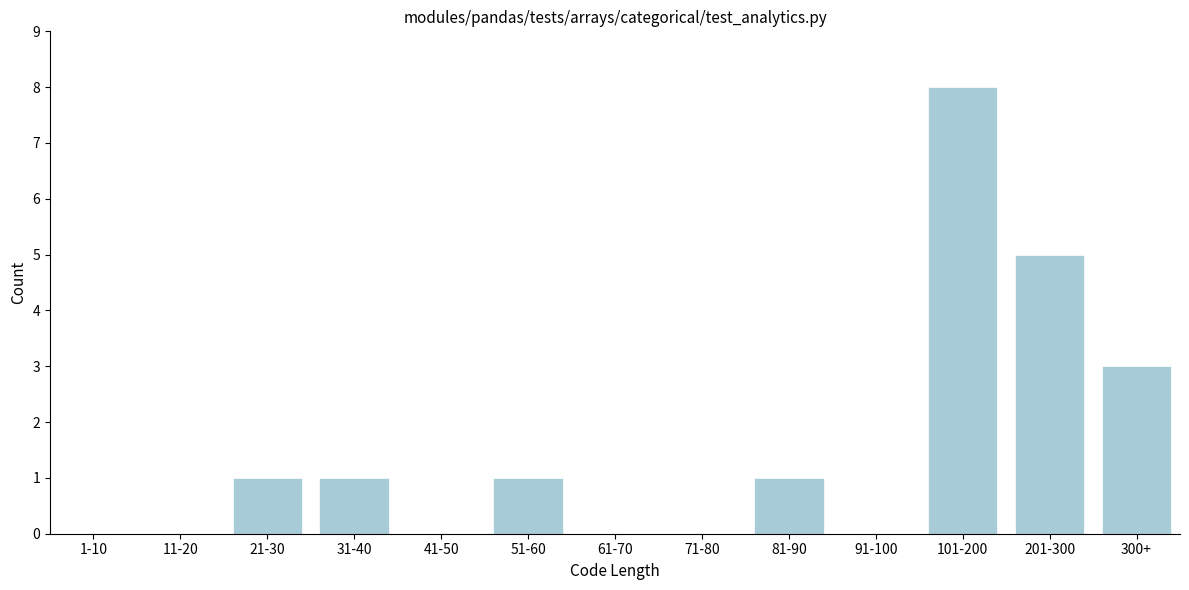

Reading left to right, list all the values displayed in this chart.

1-10=0	11-20=0	21-30=1	31-40=1	41-50=0	51-60=1	61-70=0	71-80=0	81-90=1	91-100=0	101-200=8	201-300=5	300+=3